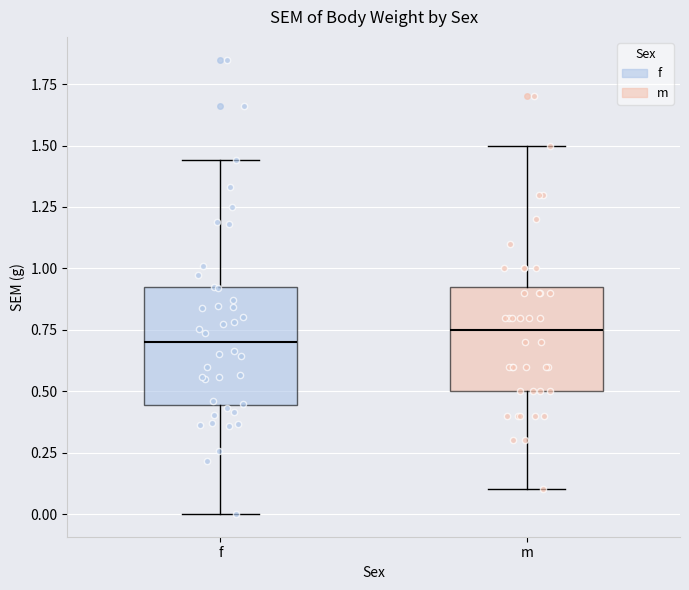

Where is the lower edge of the box for m on the y-axis? The values are not printed on the chart, so give them approximately, as read against the axis.

0.50